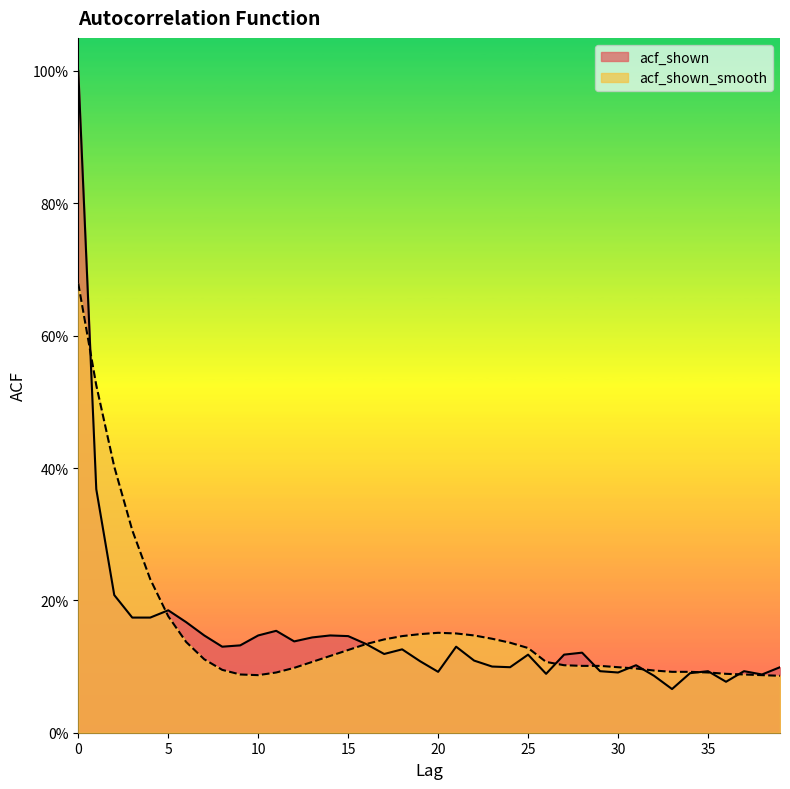

How many lines are shown in the chart?

2